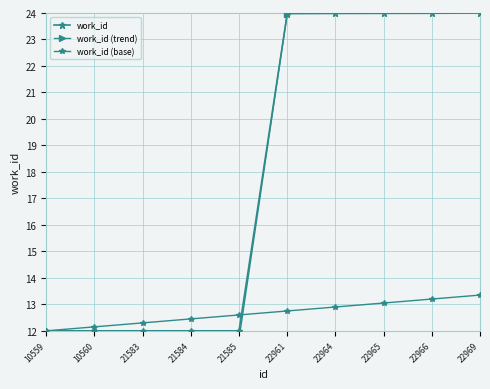

True or false: work_id (base) has a value of 13.3 at 22969.

True